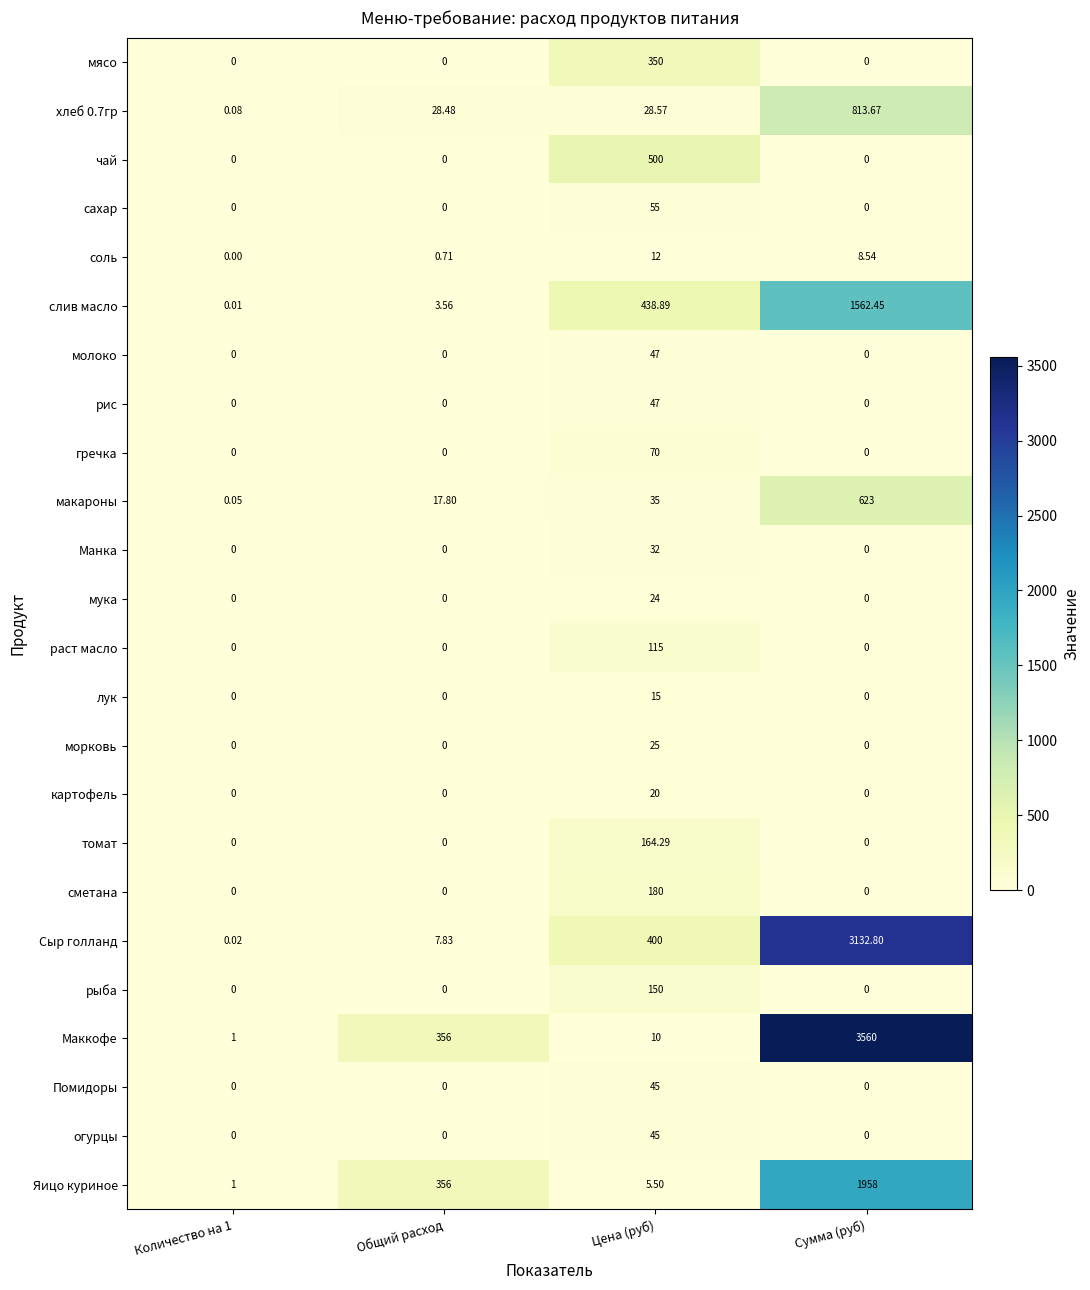

Where does the соль series first go above 8?

Цена (руб)